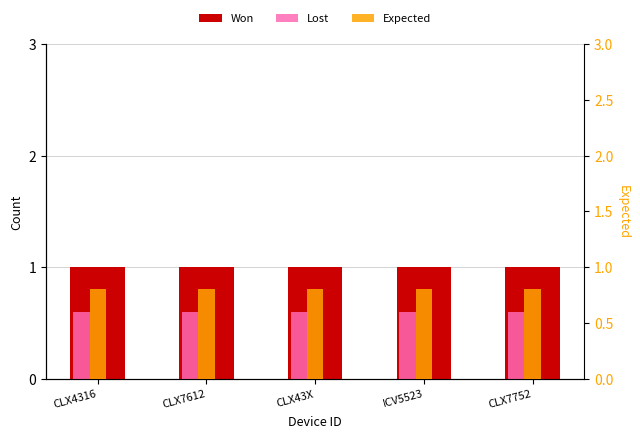

Reading left to right, list all the values displayed in this chart.

Won: 1.0	1.0	1.0	1.0	1.0
Lost: 0.6	0.6	0.6	0.6	0.6
Expected: 0.8	0.8	0.8	0.8	0.8